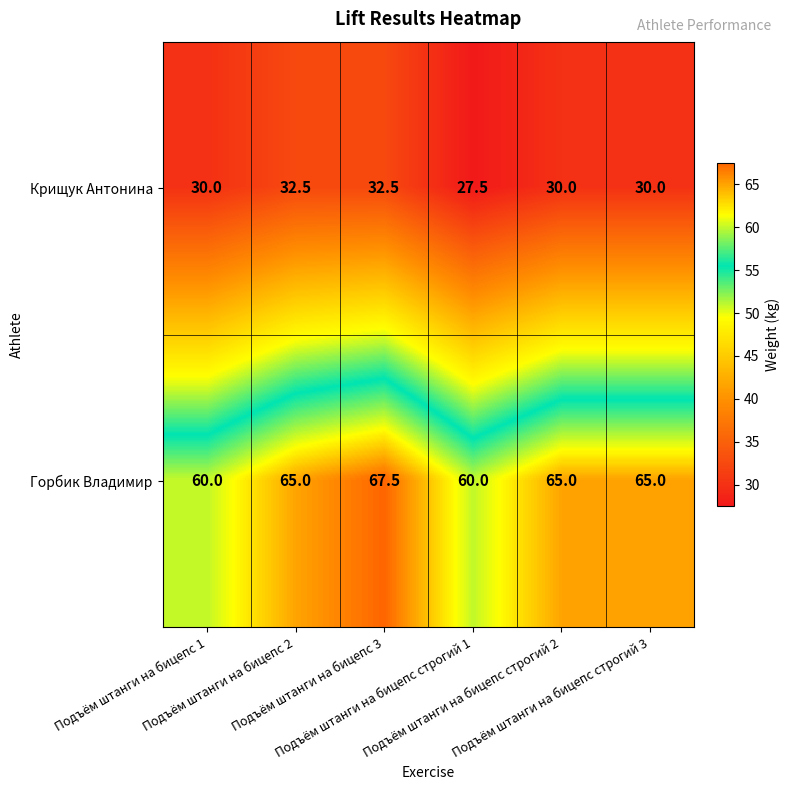

At which category is the sum across all series the highest?

Подъём штанги на бицепс 3